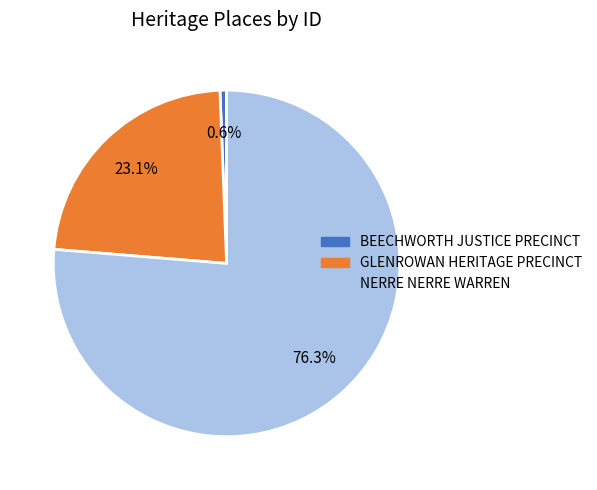

What is the majority slice?

NERRE NERRE WARREN